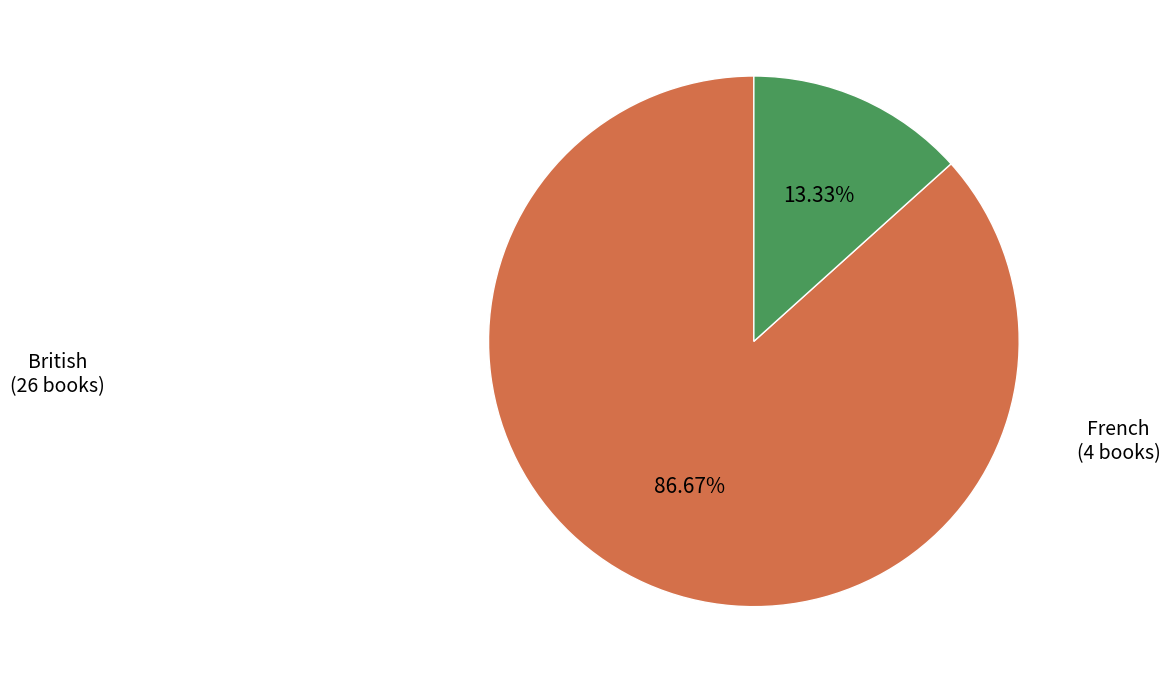

Count the number of slices in the pie.

2